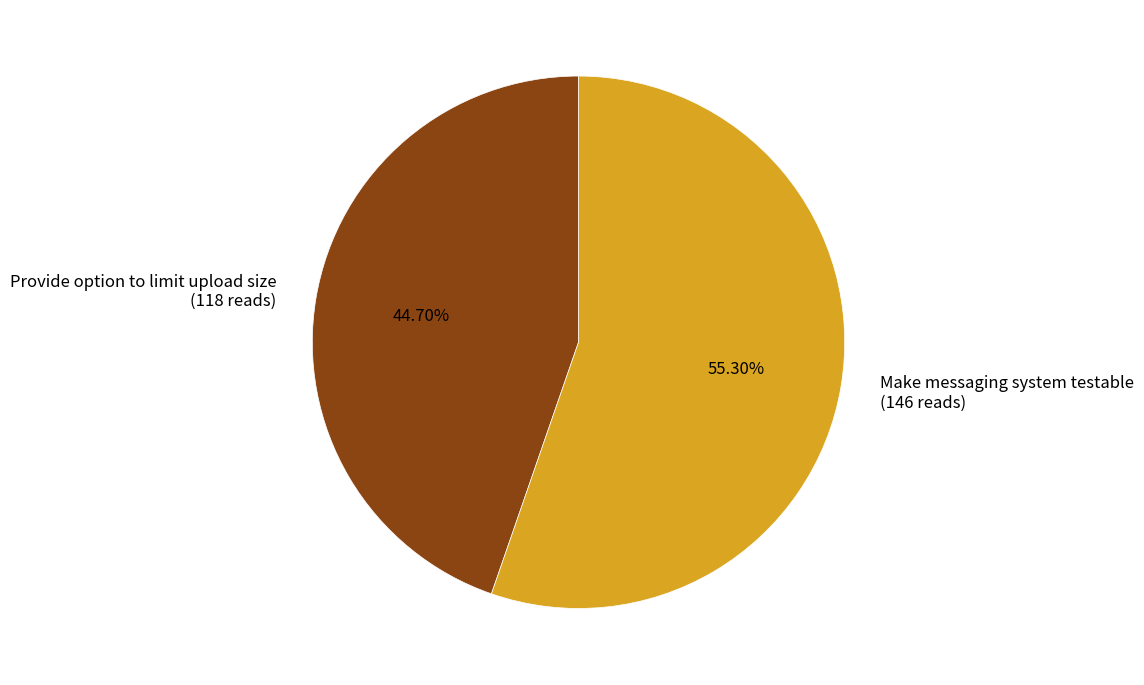

Which category has the biggest portion of the pie?

Make messaging system testable